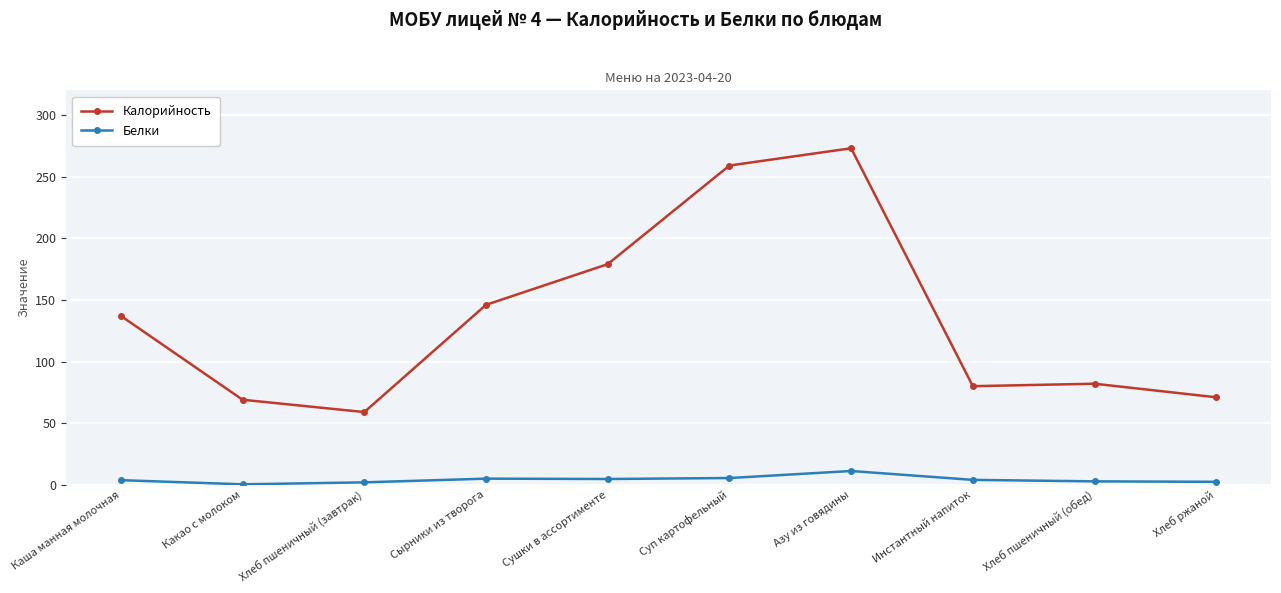

What are all the series names shown in the legend?

Калорийность, Белки